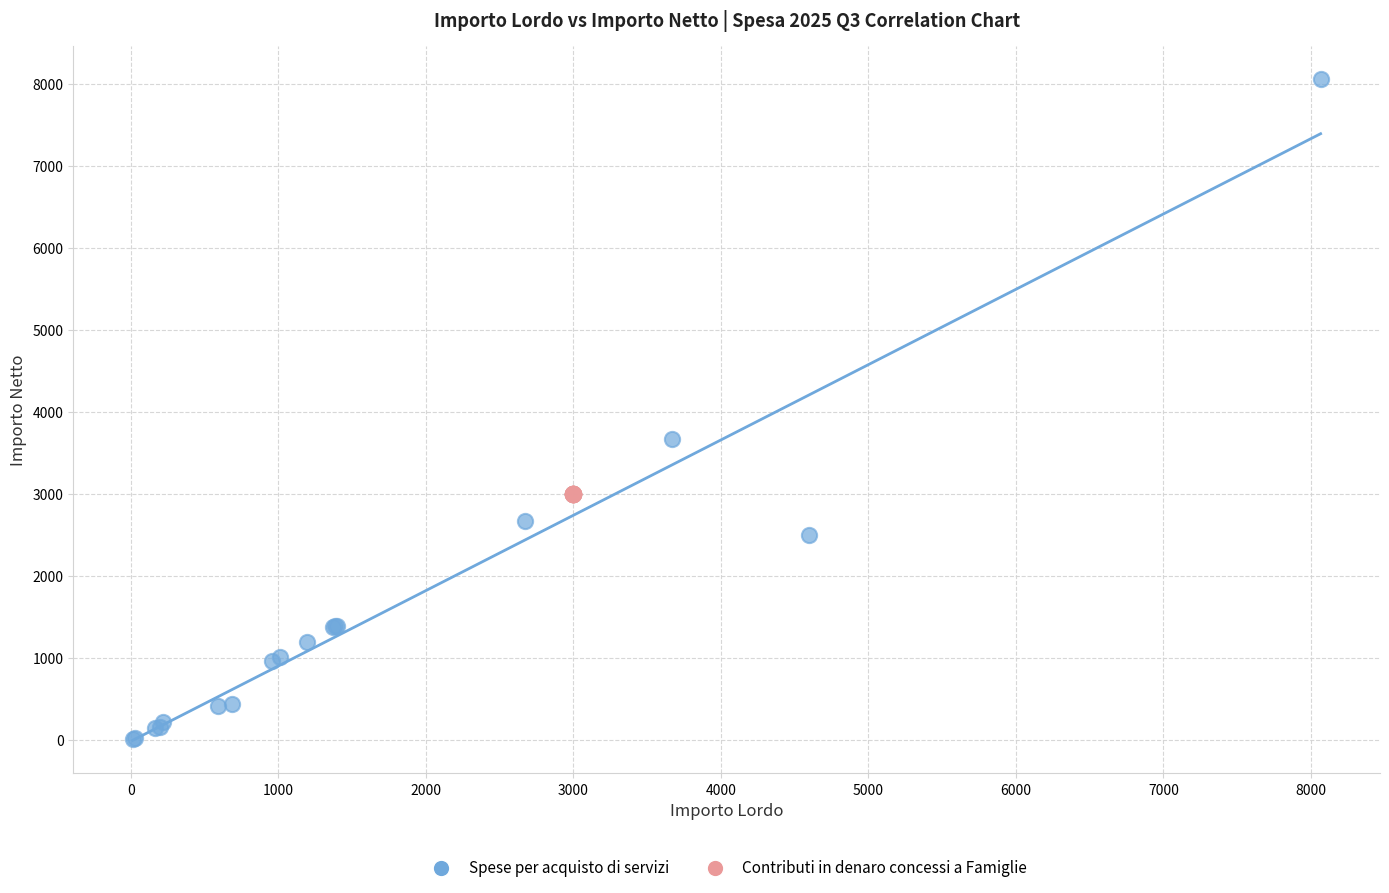

Which series contains the highest Y value?

Spese per acquisto di servizi